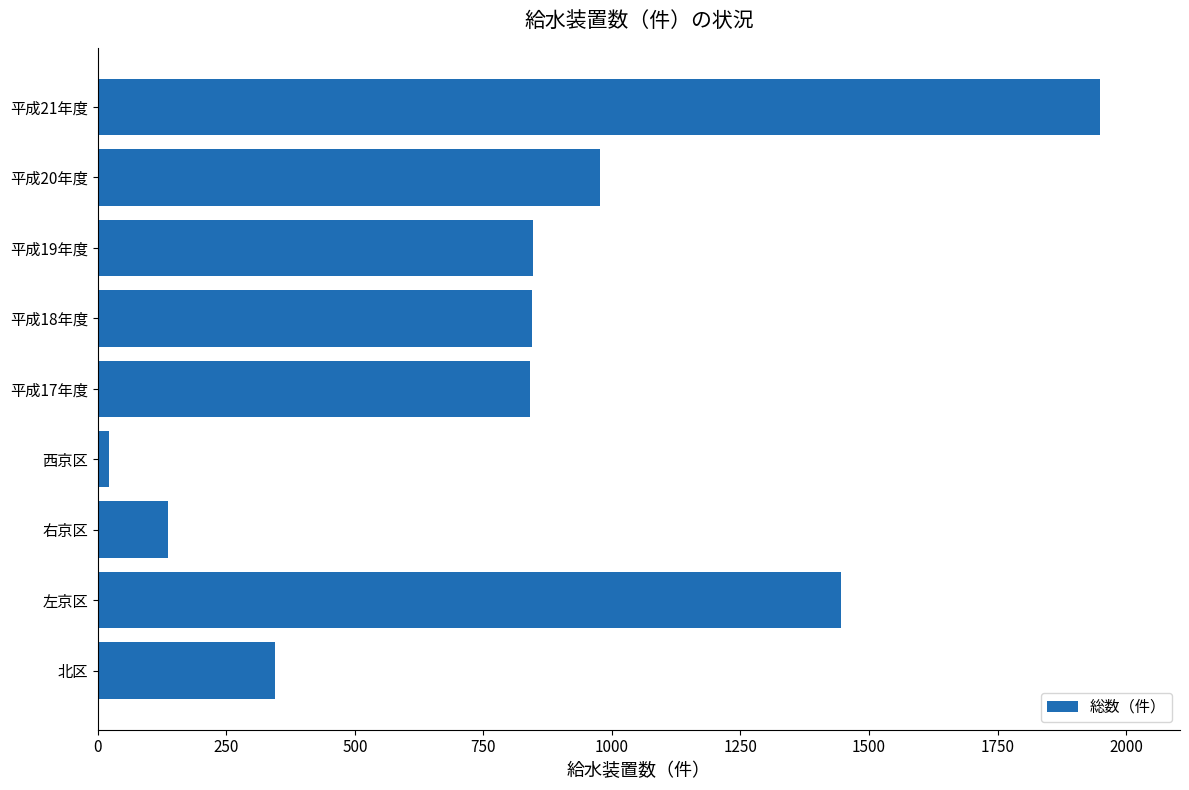

Between 北区 and 平成19年度, which is larger?

平成19年度